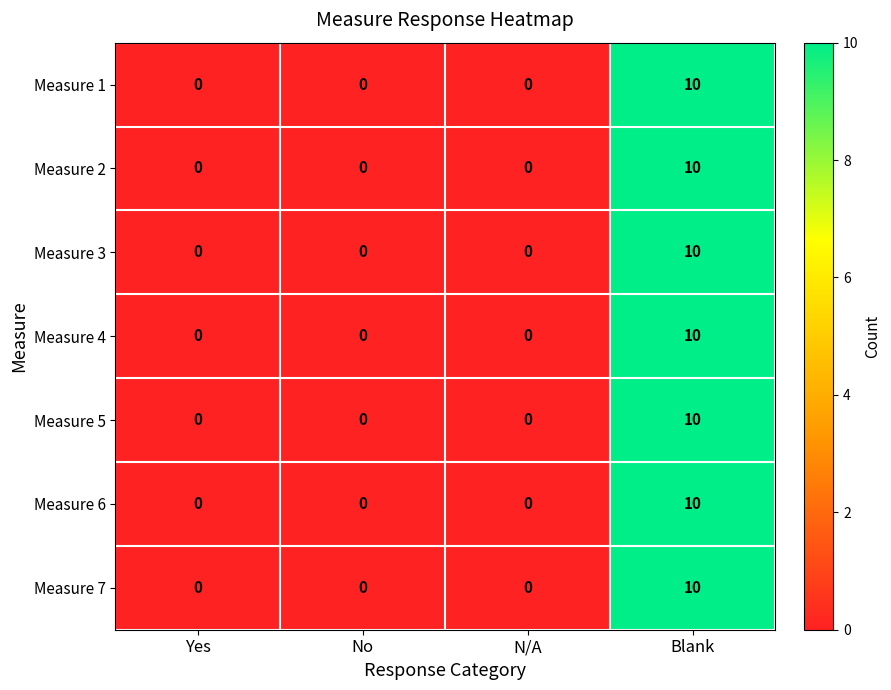

What is the total value across all series at Blank?

70